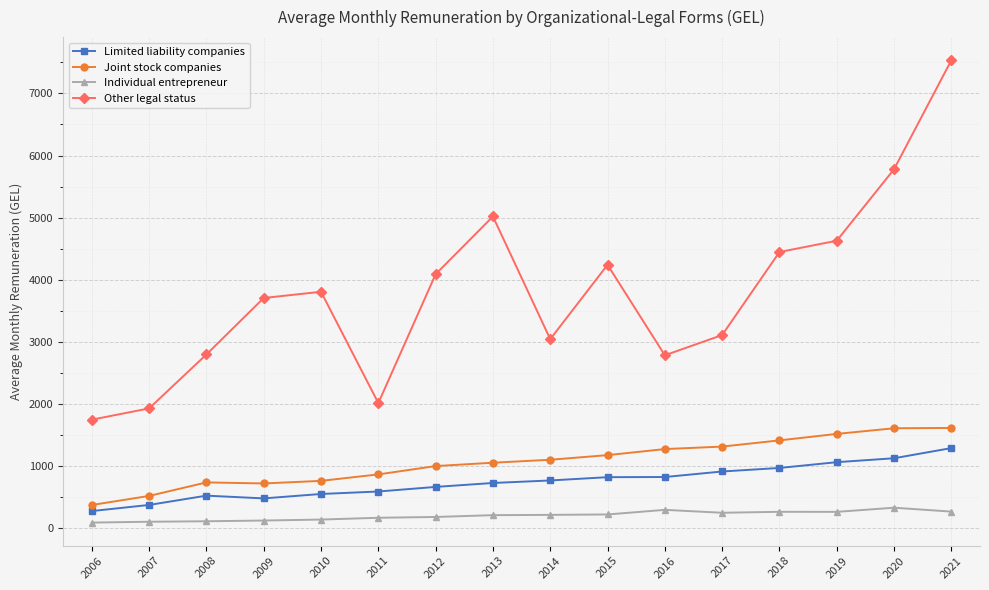

Which series has the largest total across all categories?

Other legal status